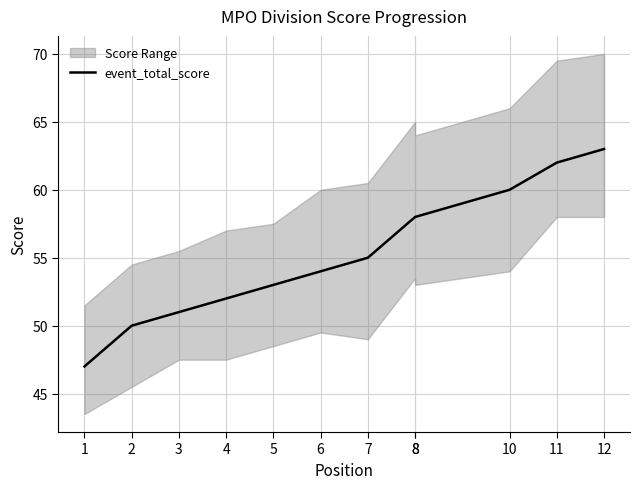

How many lines are shown in the chart?

1